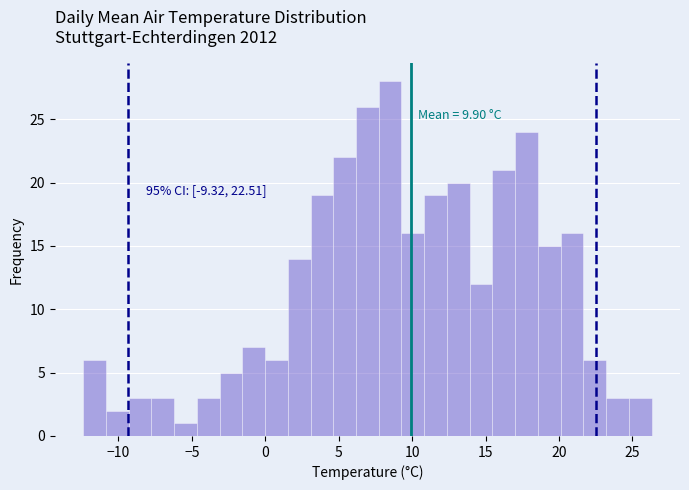

Read against the x-axis, roughly where is the centre of the tallest bar?

8.5